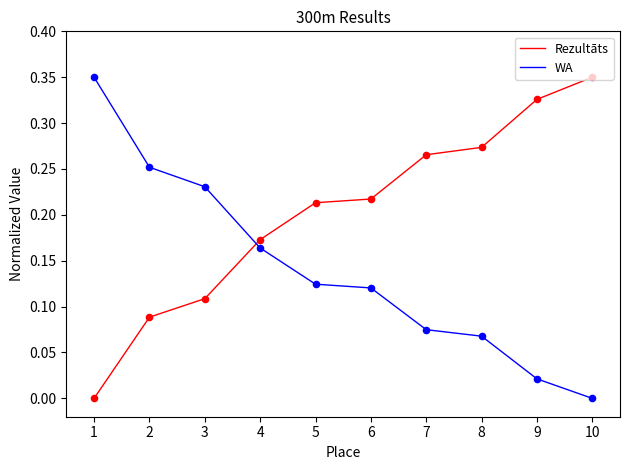

Which series has the largest total across all categories?

Rezultāts